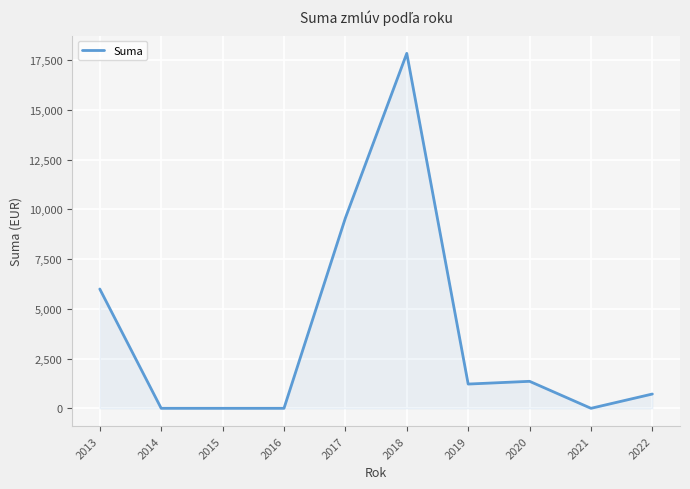

Where is the data nearest to the value 8925?

2017